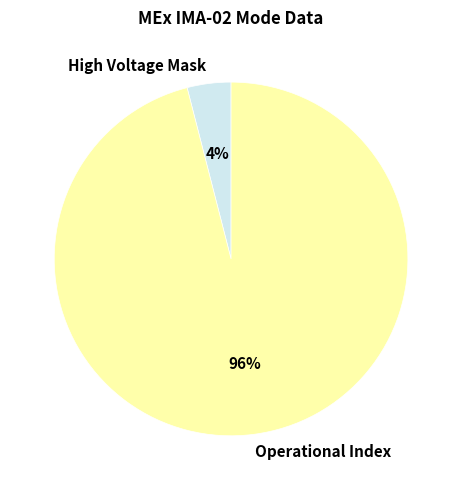

Is it true that Operational Index is 96% of the pie?

True